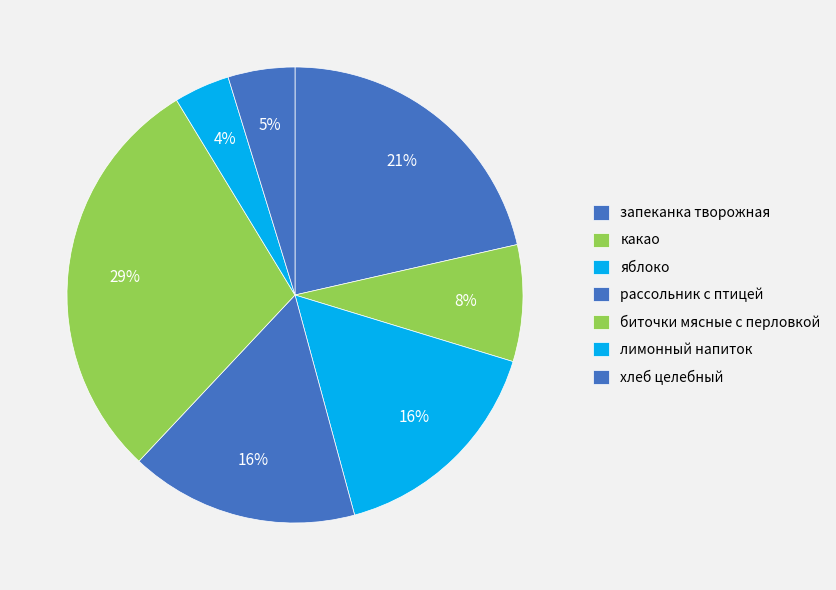

The запеканка творожная slice represents 32% of the pie. True or false?

False